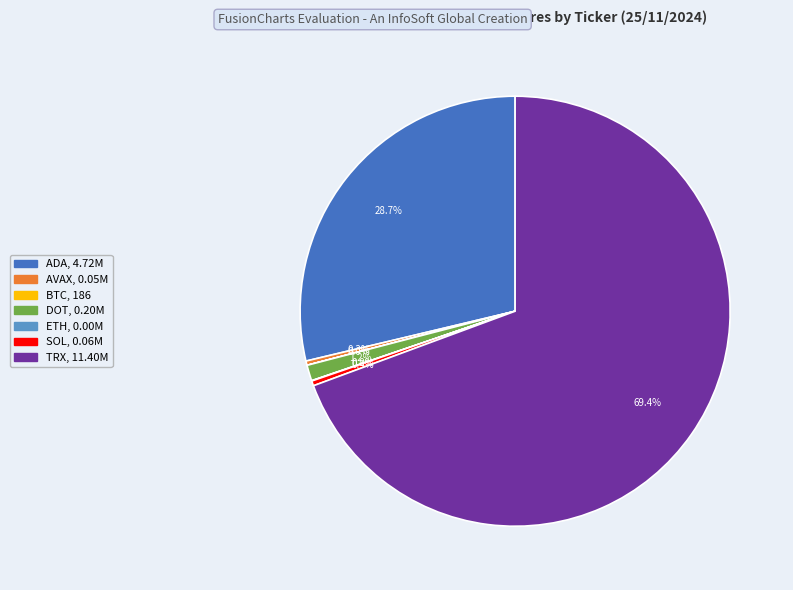

What percentage is the TRX slice, to the nearest percent?

69%